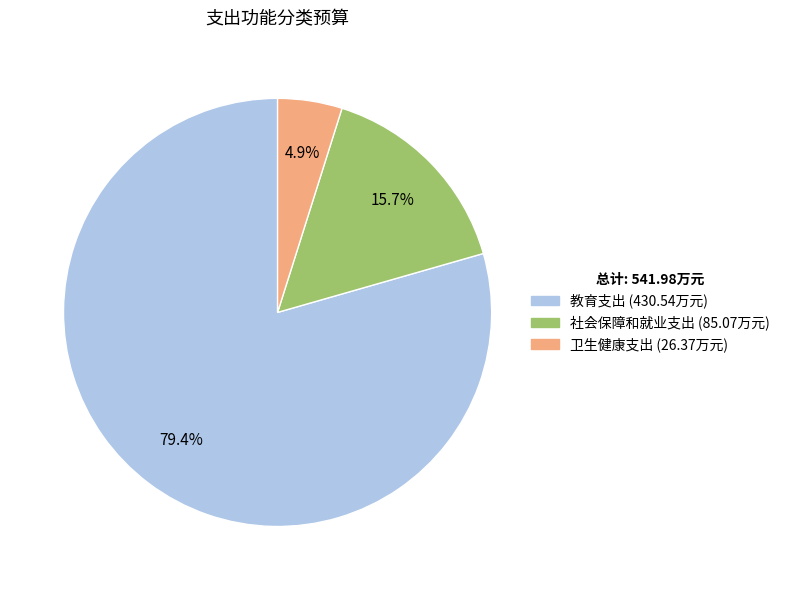

Between 卫生健康支出 and 教育支出, which is larger?

教育支出